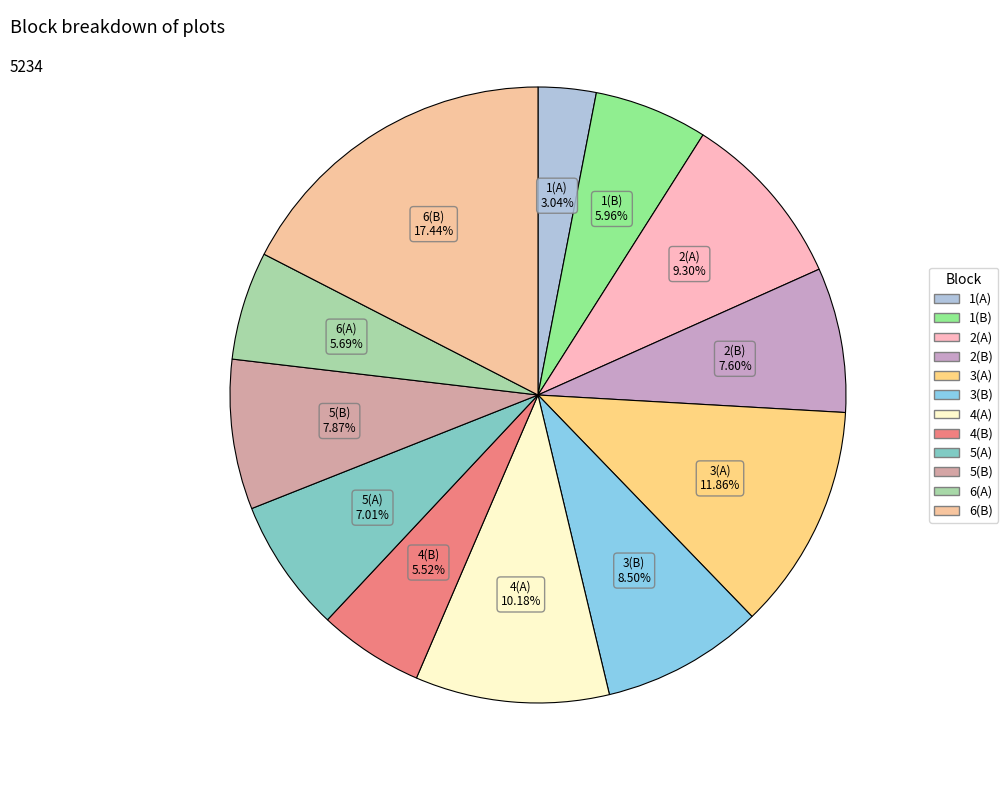

To the nearest percent, what is the combined percentage of 3(B) and 2(A)?

18%